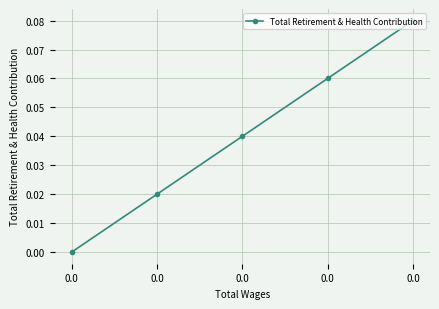

True or false: there are more than 2 points higher than both neighbors.

False